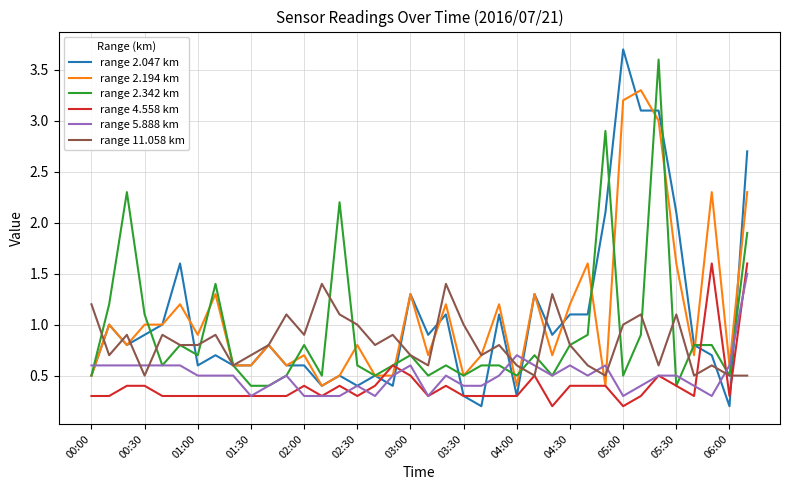

What is the maximum value shown in the chart?

3.7